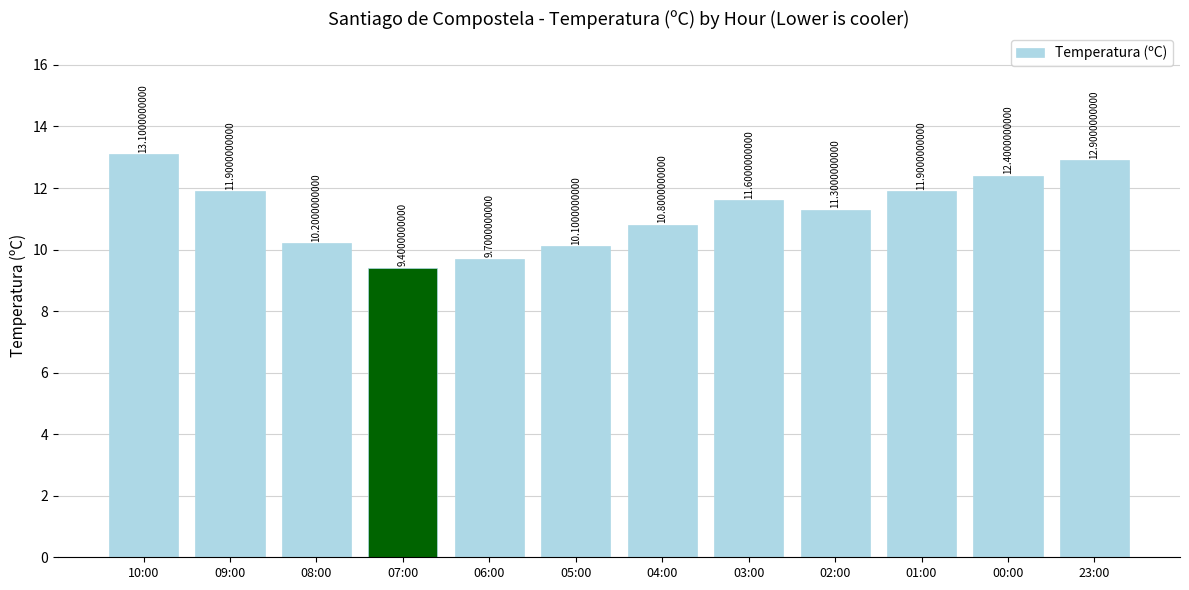

At which label is the value closest to 11?

04:00